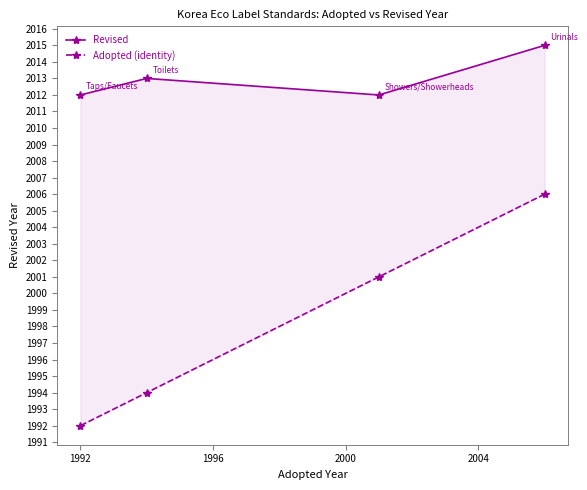

Is it true that Adopted (identity) equals 2692 at 1996?

False